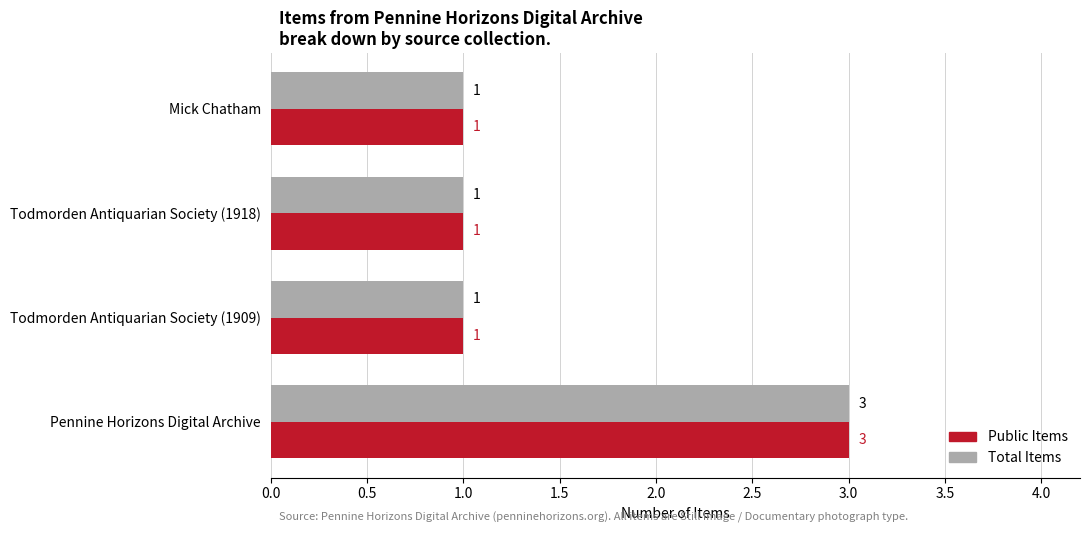

Is the value of Total Items at Mick Chatham greater than the value of Public Items at Pennine Horizons Digital Archive?

No